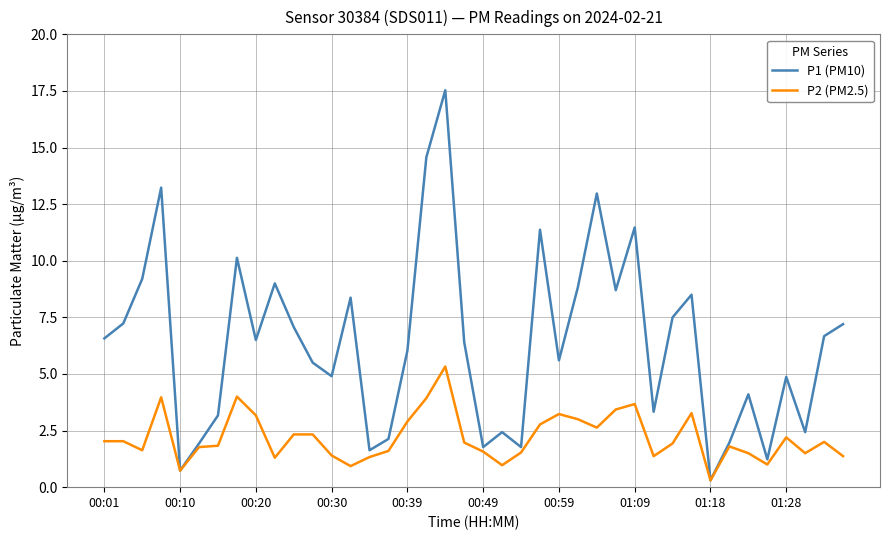

At how many categories does at least one series exceed 12?

4